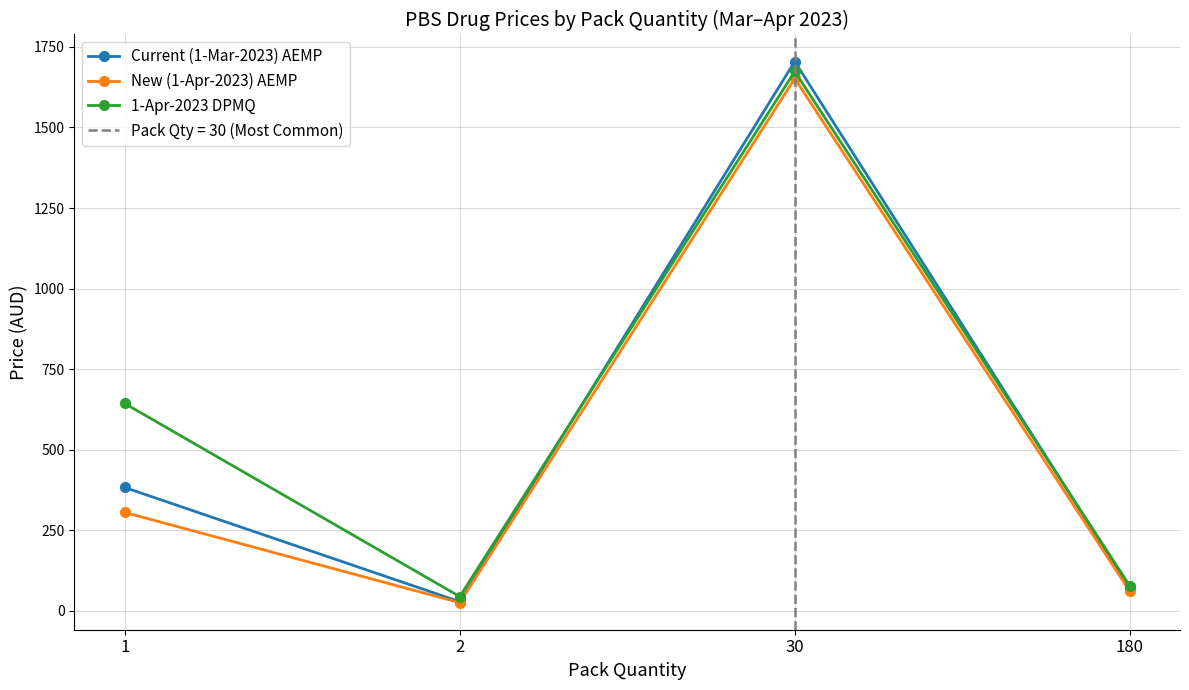

Reading left to right, what are all the values shown in this chart?

Current (1-Mar-2023) AEMP: 1=383.1	2=28.8	30=1704.6	180=71.0
New (1-Apr-2023) AEMP: 1=305.7	2=25.7	30=1652.2	180=61.2
1-Apr-2023 DPMQ: 1=643.7	2=44.6	30=1673.9	180=77.9